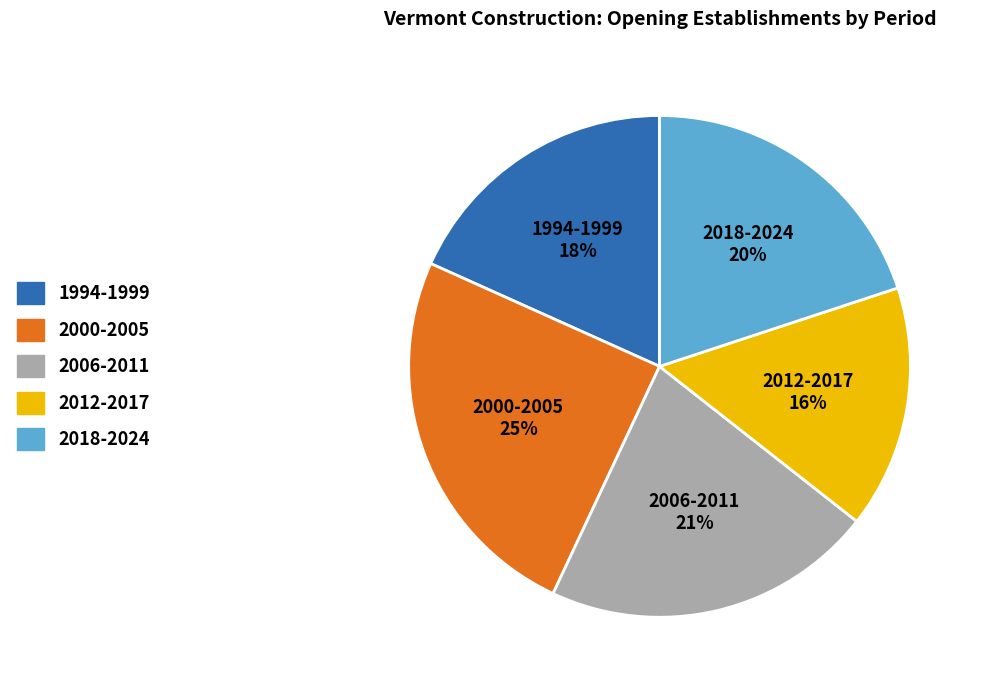

The 2000-2005 slice represents 25% of the pie. True or false?

True